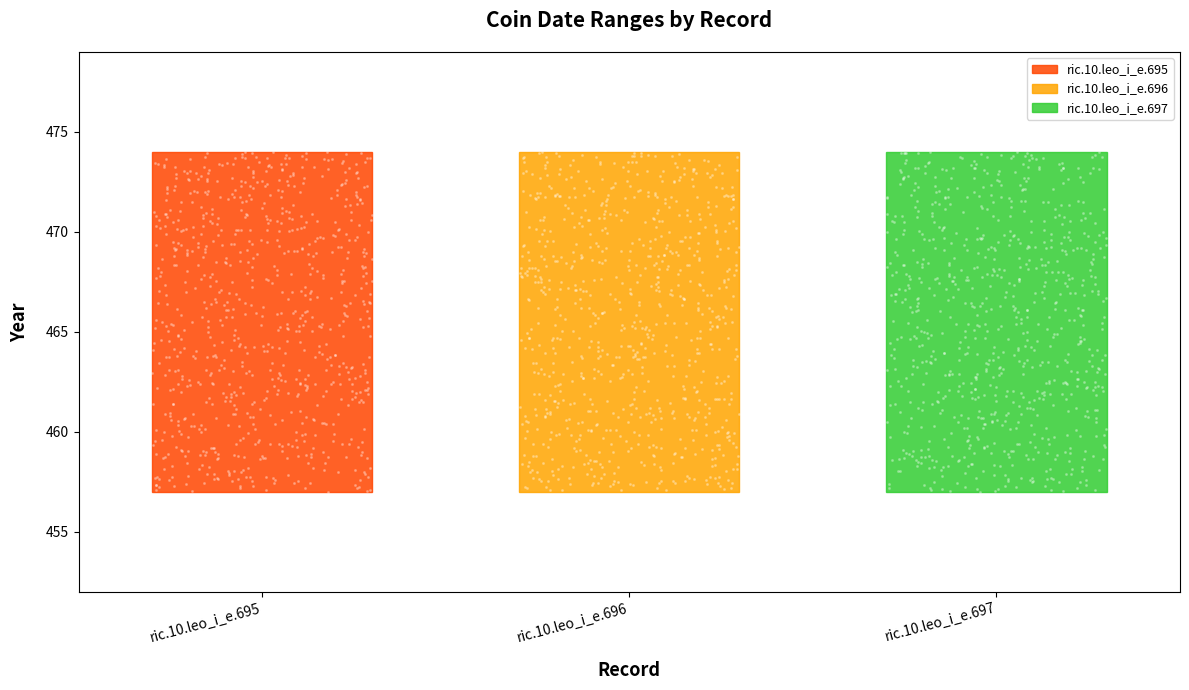

What is the total value across all series at ric.10.leo_i_e.695?

931